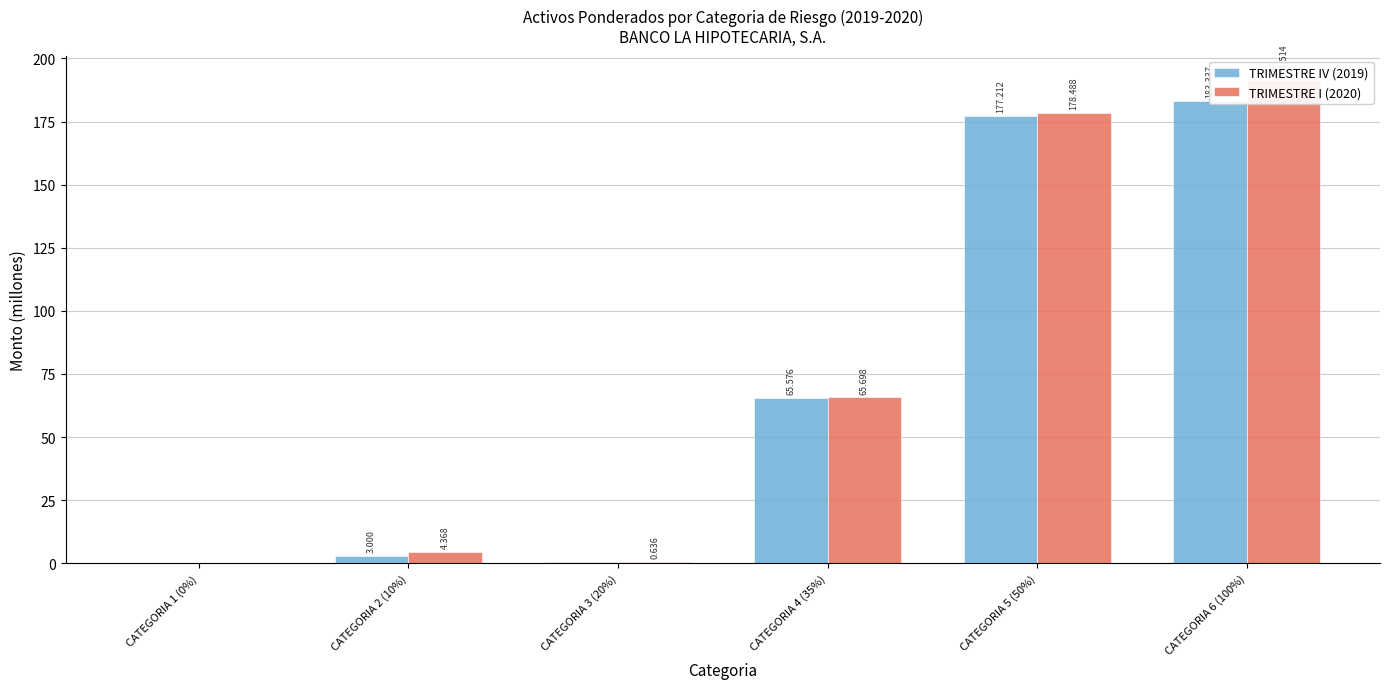

List the labels in order of TRIMESTRE I (2020) value, smallest first.

CATEGORIA 1 (0%), CATEGORIA 3 (20%), CATEGORIA 2 (10%), CATEGORIA 4 (35%), CATEGORIA 5 (50%), CATEGORIA 6 (100%)